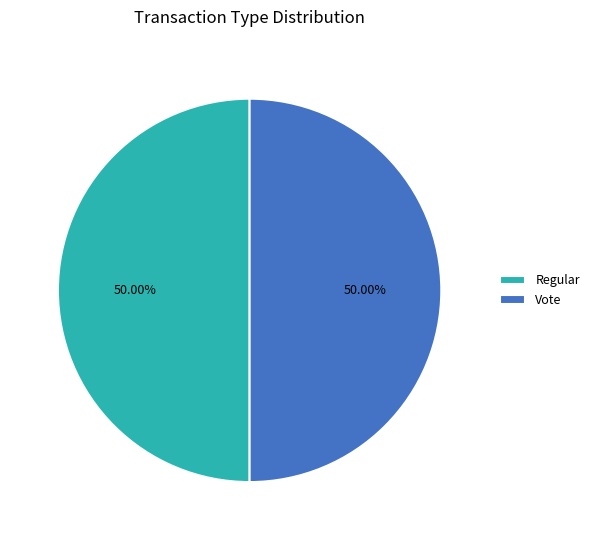

Count the number of slices in the pie.

2